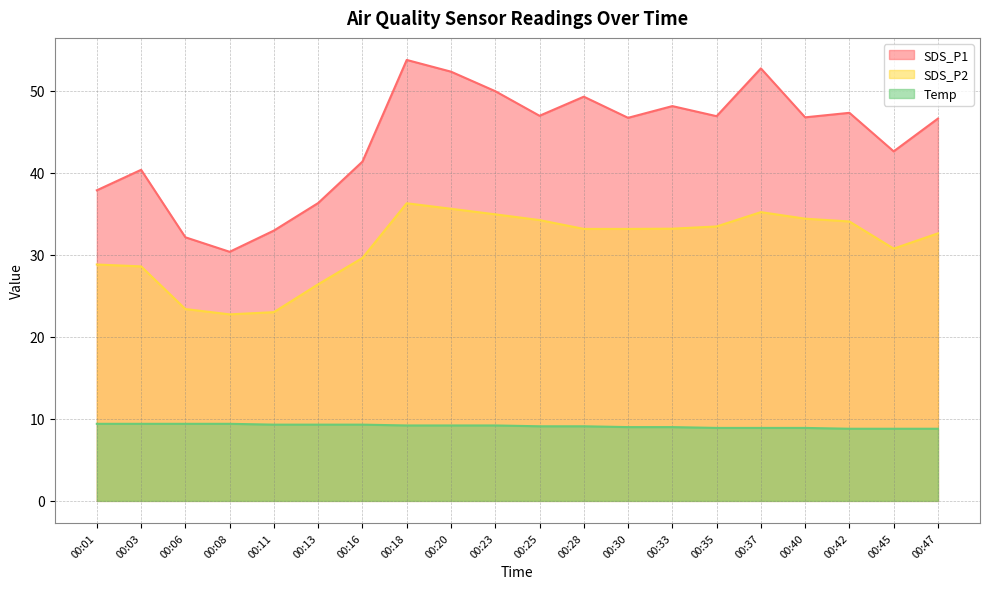

Reading left to right, transcribe all the data shown in this chart.

SDS_P1: 37.9	40.4	32.1	30.4	33.0	36.3	41.4	53.8	52.4	50.0	47.0	49.3	46.7	48.1	46.9	52.8	46.8	47.3	42.6	46.6
SDS_P2: 28.8	28.6	23.4	22.8	23.0	26.4	29.6	36.3	35.6	35.0	34.2	33.2	33.2	33.2	33.5	35.2	34.4	34.1	30.8	32.6
Temp: 9.4	9.4	9.4	9.4	9.3	9.3	9.3	9.2	9.2	9.2	9.1	9.1	9.0	9.0	8.9	8.9	8.9	8.8	8.8	8.8